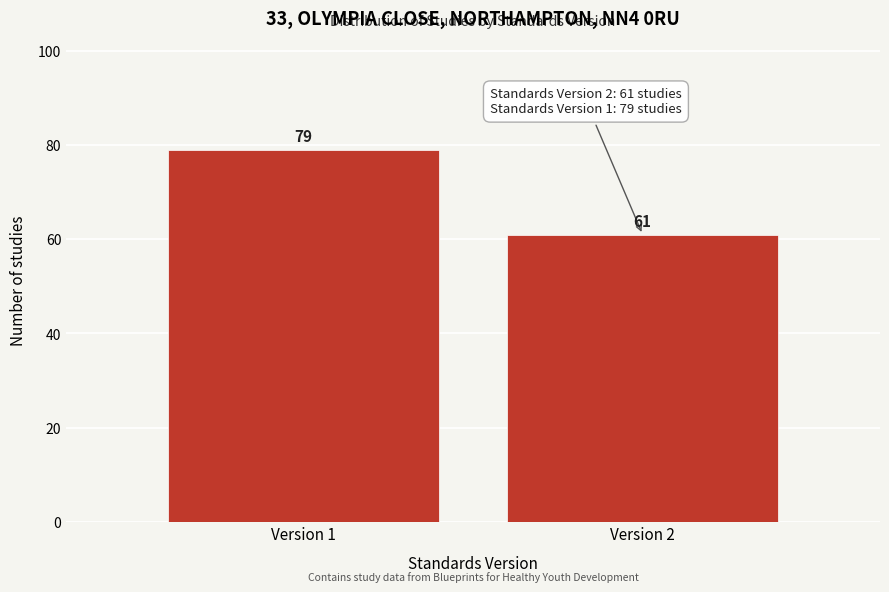

Reading right to left, what are all the values shown in this chart?

Version 2=61	Version 1=79